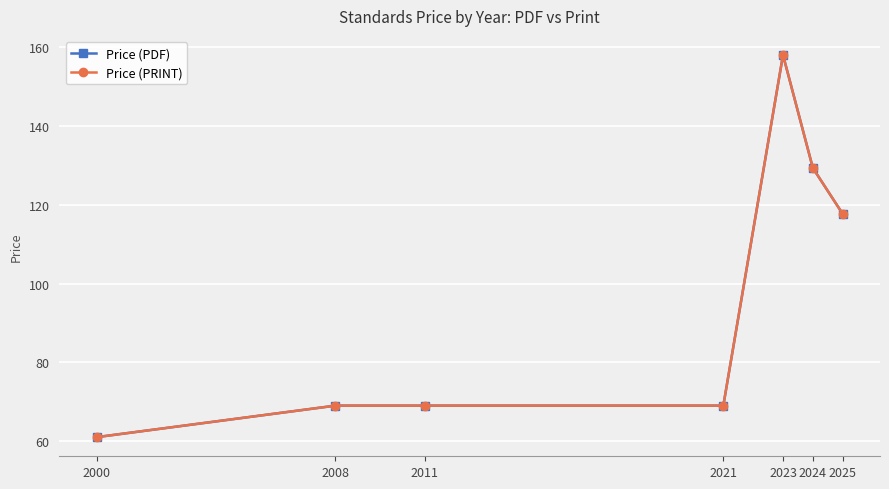

Between 2000 and 2021, which is larger?

2021